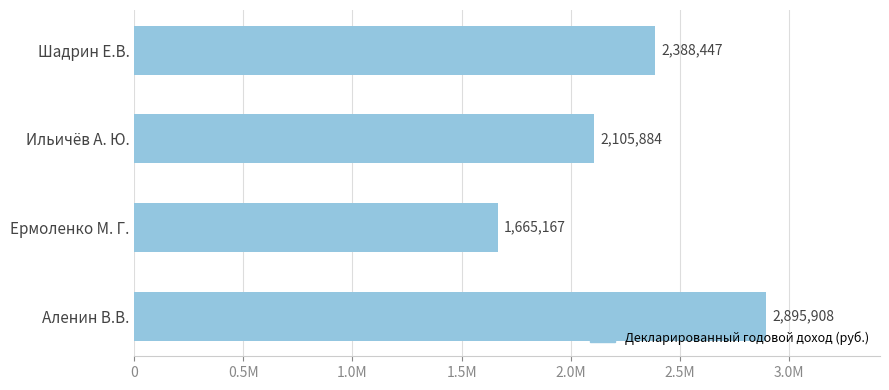

Rank the categories by value from lowest to highest.

Ермоленко М. Г., Ильичёв А. Ю., Шадрин Е.В., Аленин В.В.